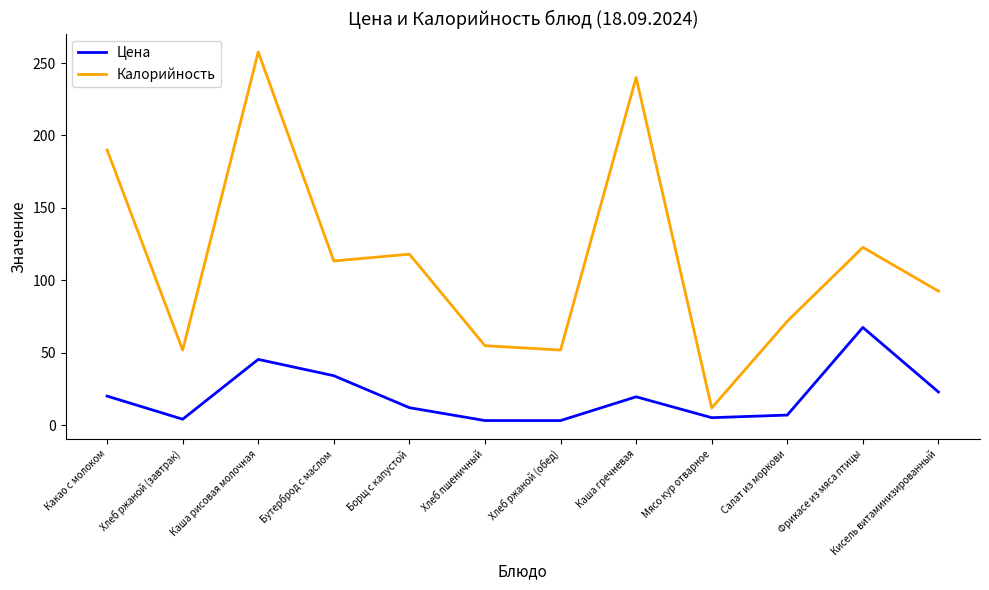

Which series has the widest spread of values?

Калорийность